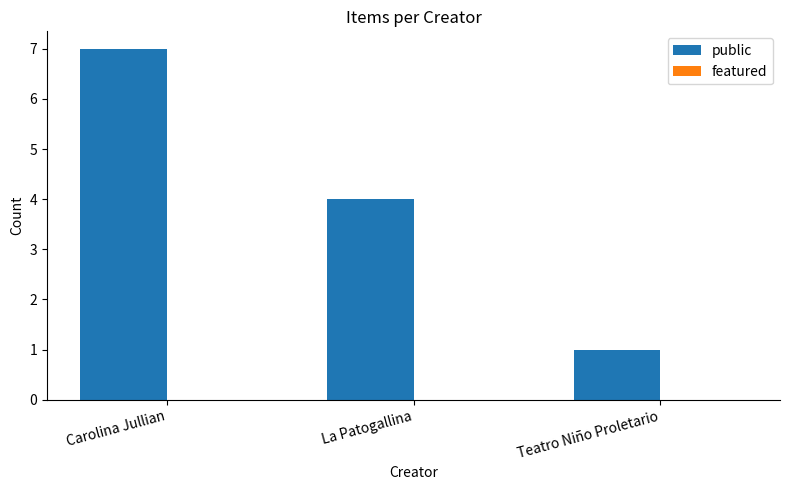

Is it true that the value at La Patogallina is 1?

False